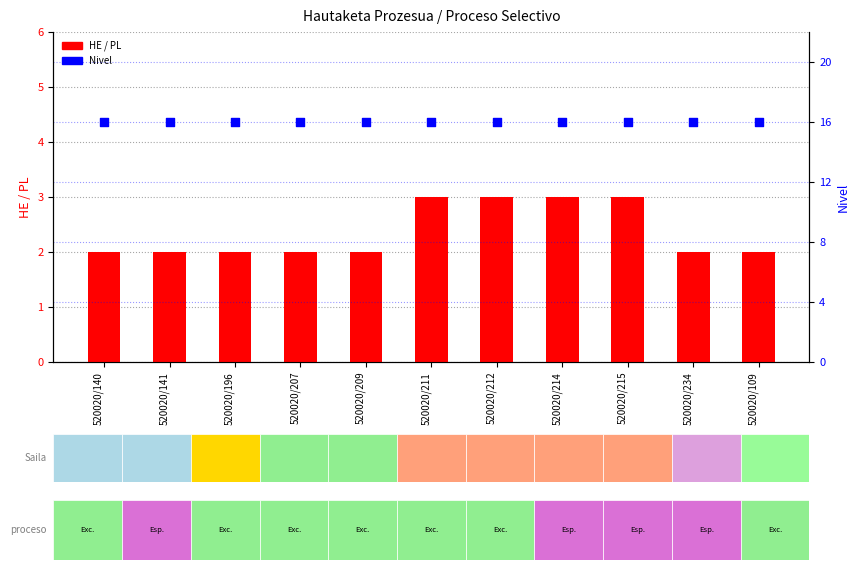

At how many categories does at least one series exceed 8?

11